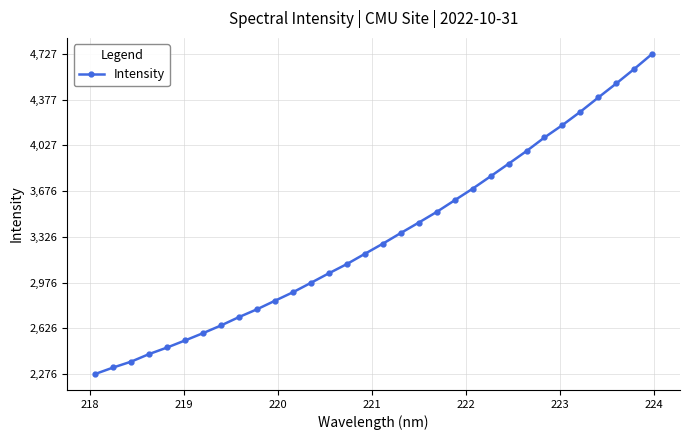

What is the sum of all values?

106526.3